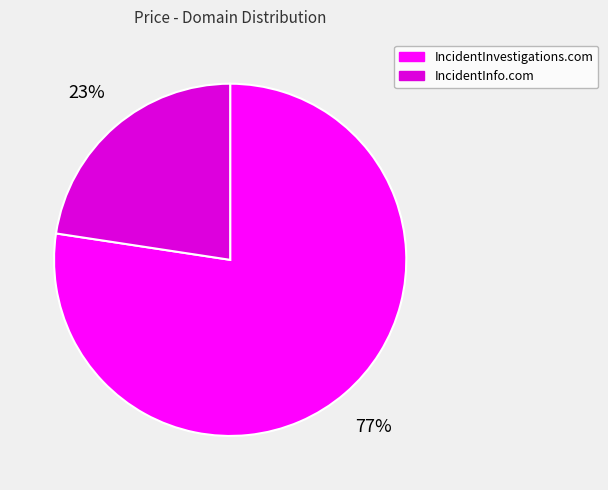

Is the sum of IncidentInfo.com and IncidentInvestigations.com greater than half?

Yes